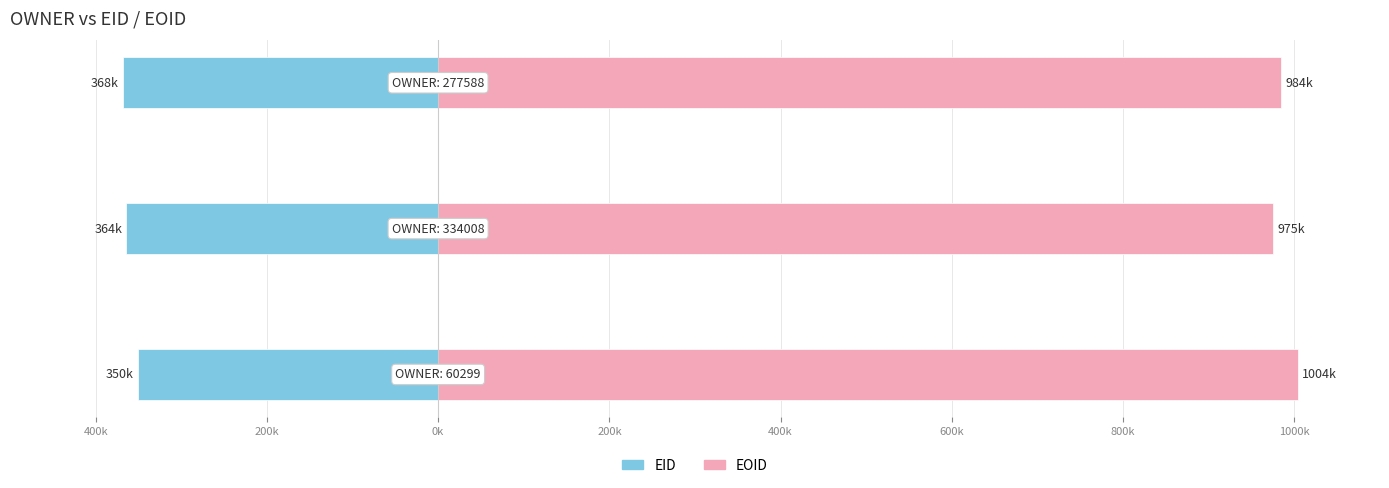

Rank the series by their maximum value, from lowest to highest.

EID, EOID